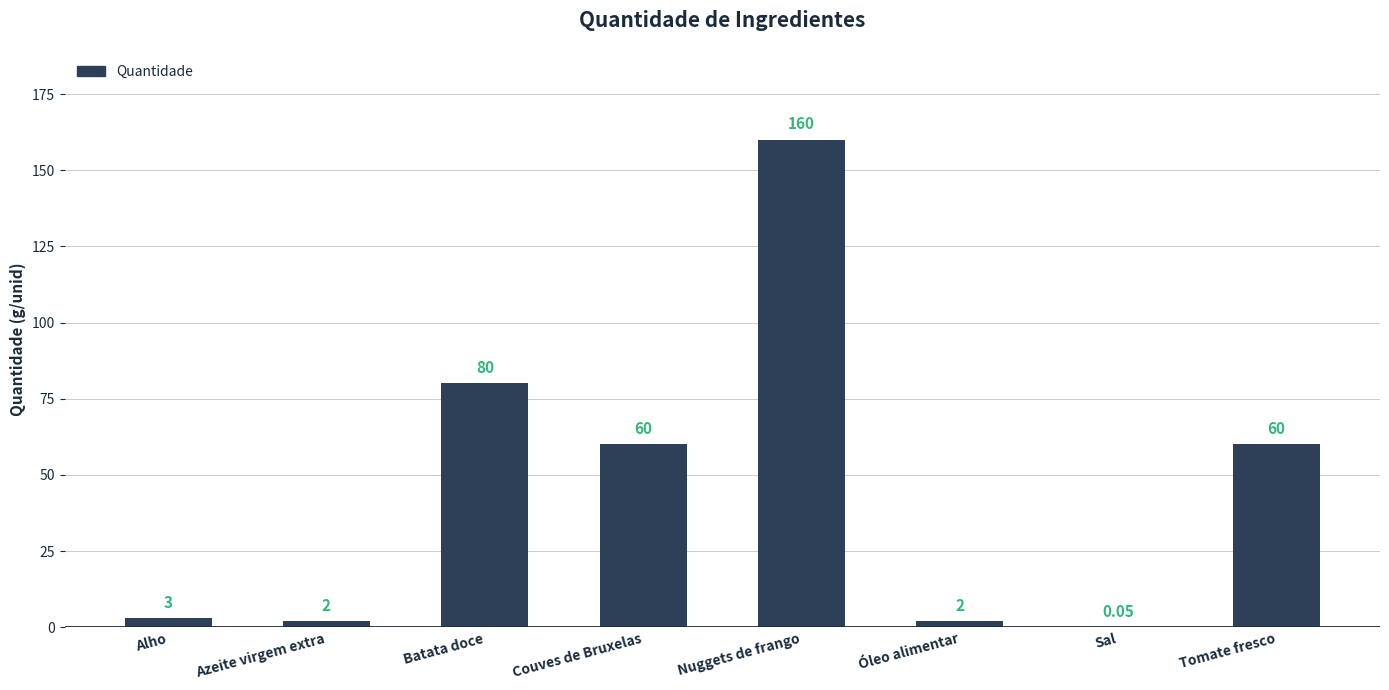

What is the sum of the values at Azeite virgem extra and Óleo alimentar?

4.0